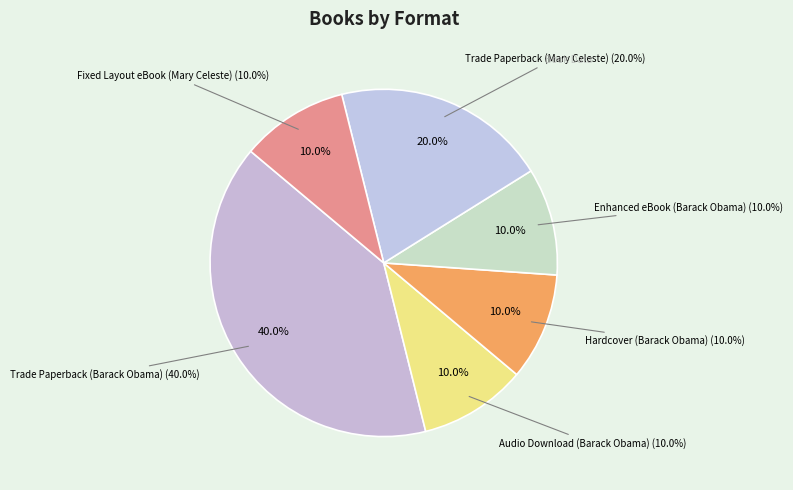

Count the number of slices in the pie.

6